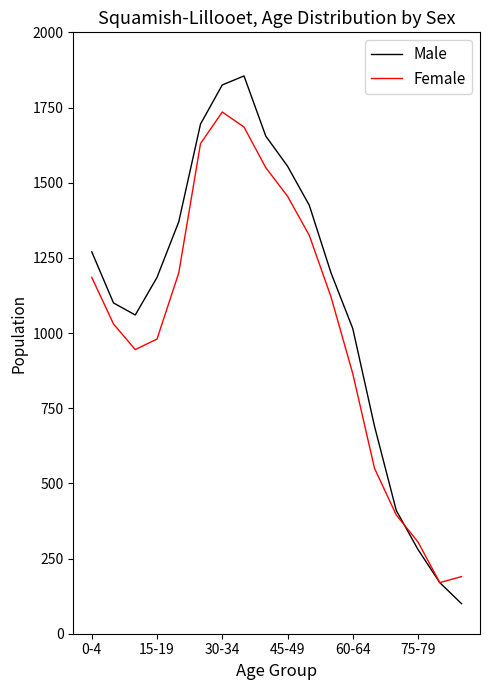

List the series in order of their peak value, lowest first.

Female, Male